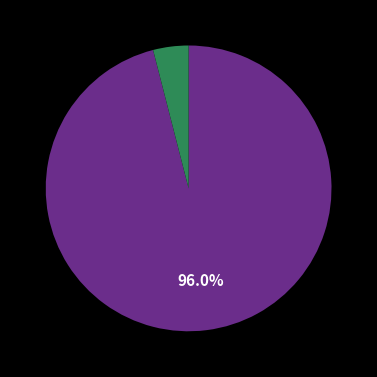

Is there any slice that represents more than half of the pie?

Yes